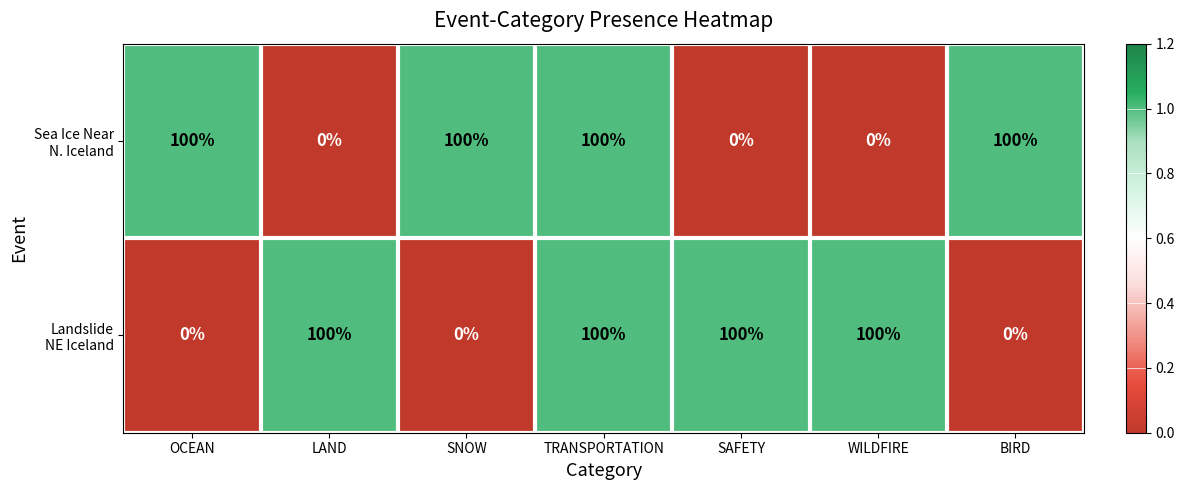

What is the greatest value displayed?

100